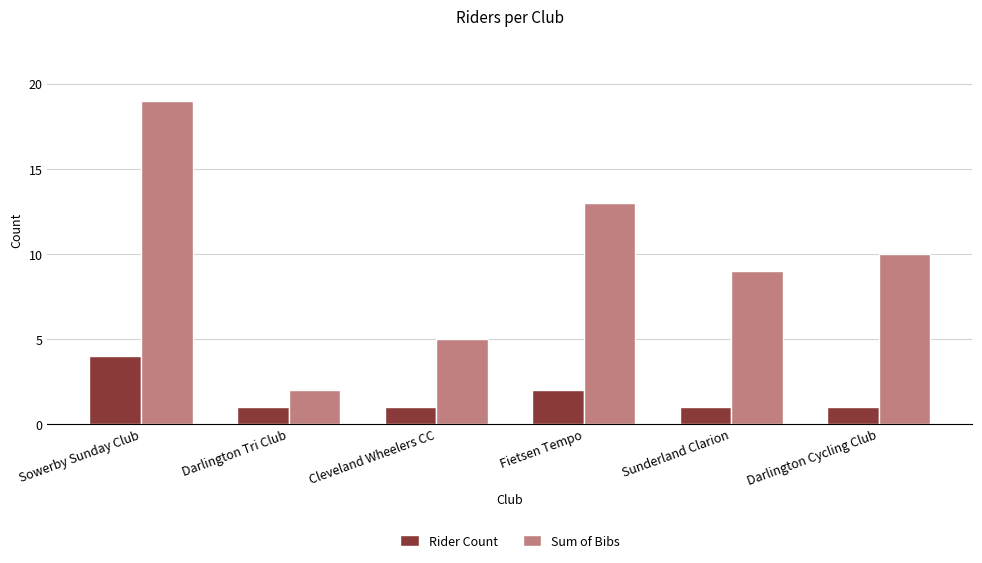

How many categories are shown in the chart?

6